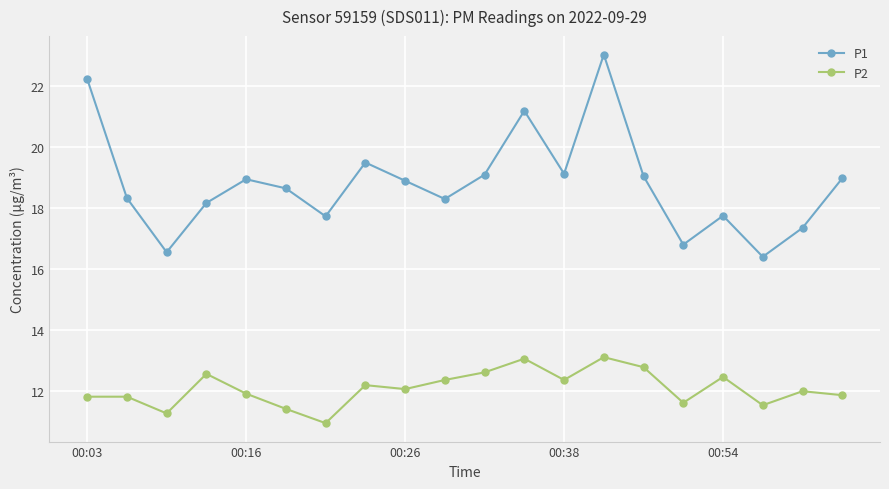

What is the sum of all P1 values?

376.1